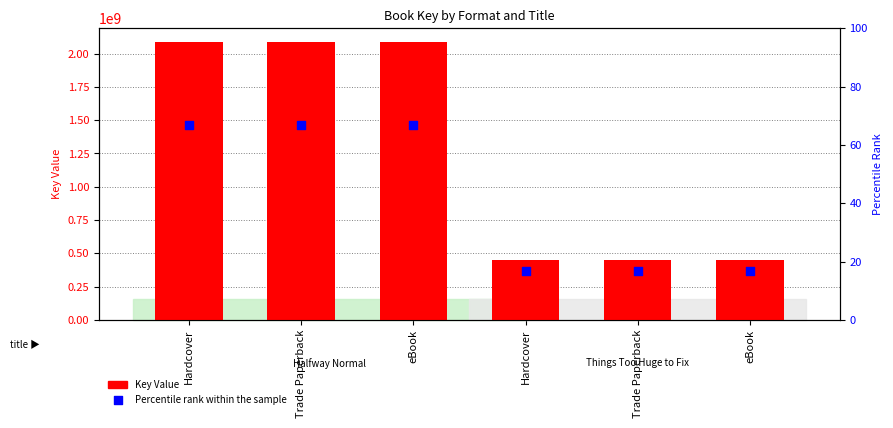

What is the total value across all series at Trade Paperback?

2085915041.7